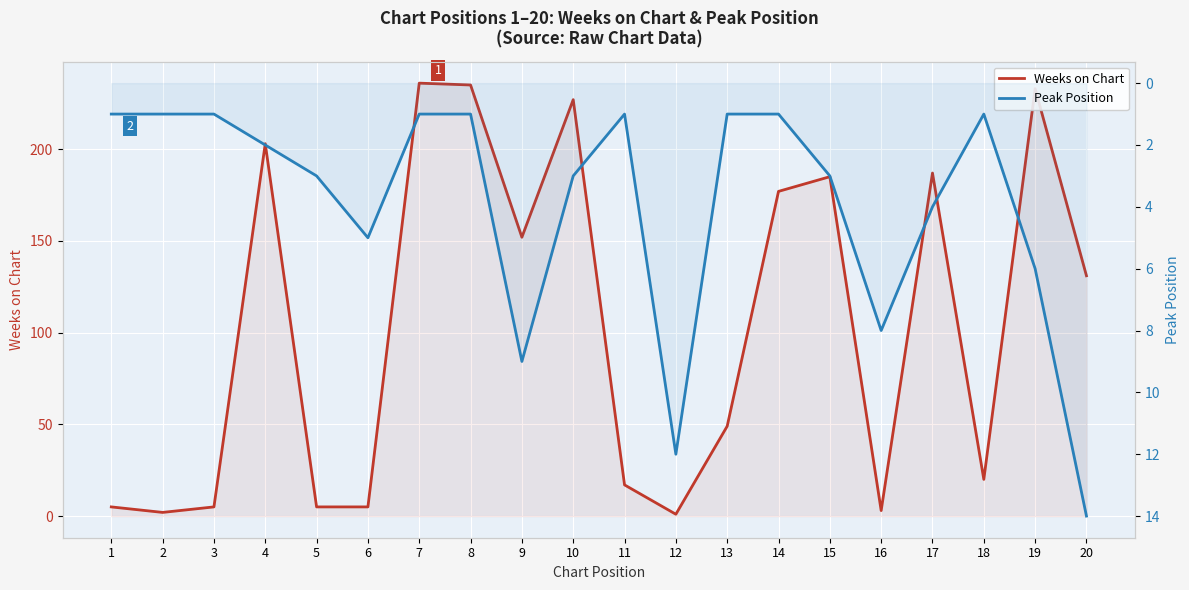

Rank the series by their average value, from lowest to highest.

Peak Position, Weeks on Chart